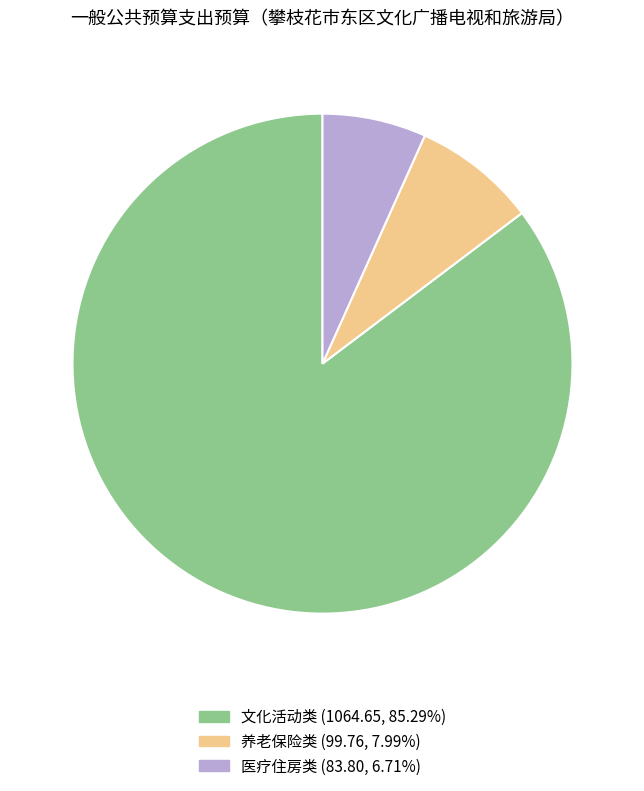

How many slices are in this pie chart?

3